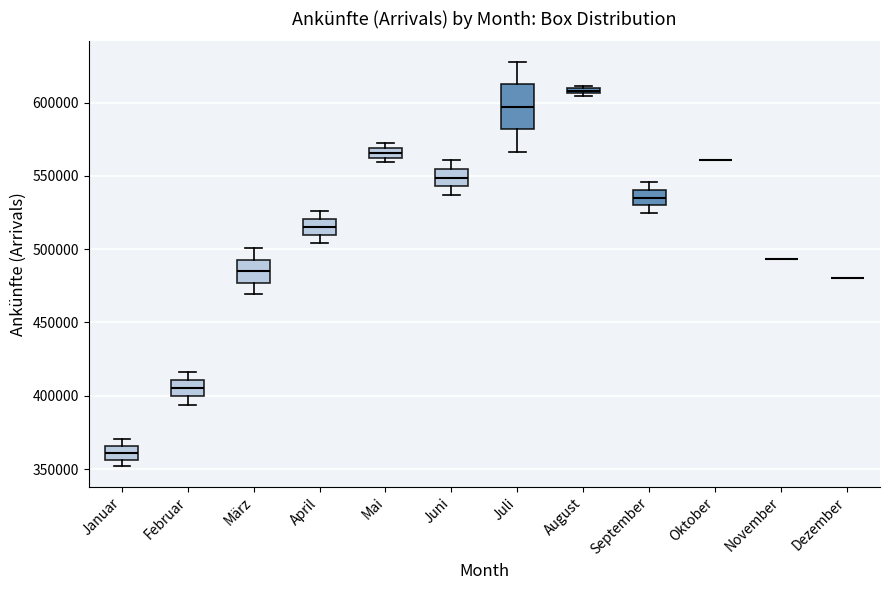

Which box is the tallest, from its lower edge to its upper edge?

Juli